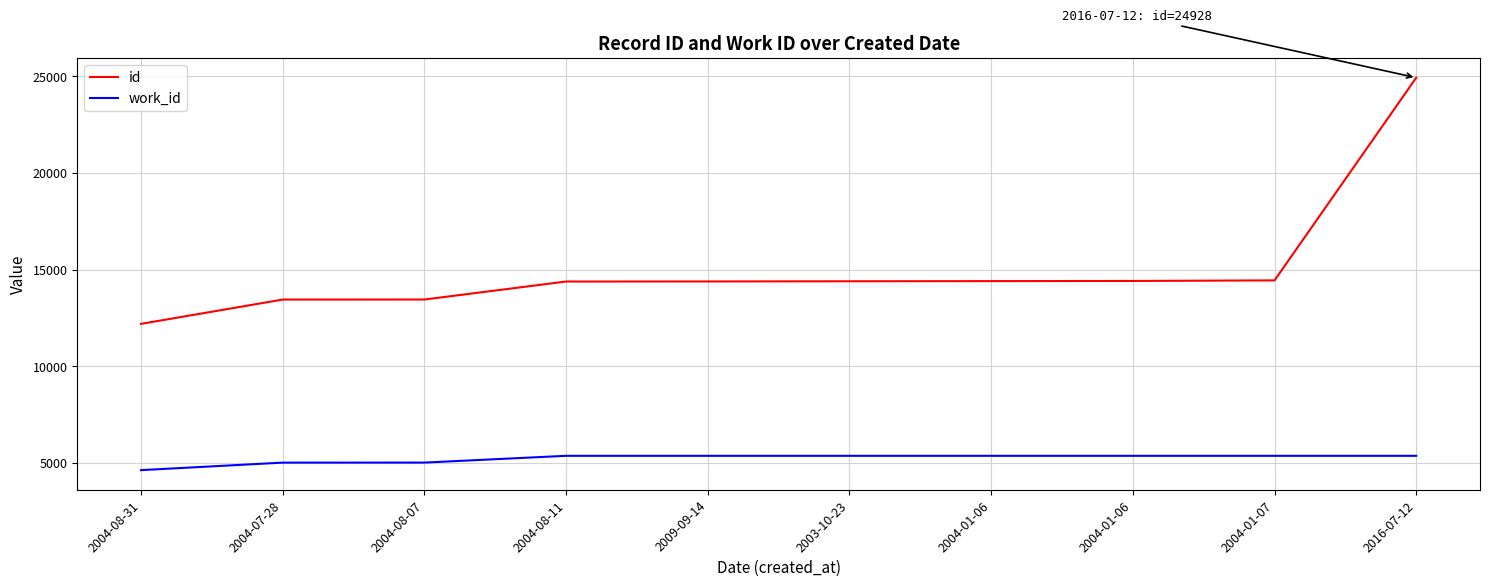

What is the total value across all series at 2004-07-28?

18464